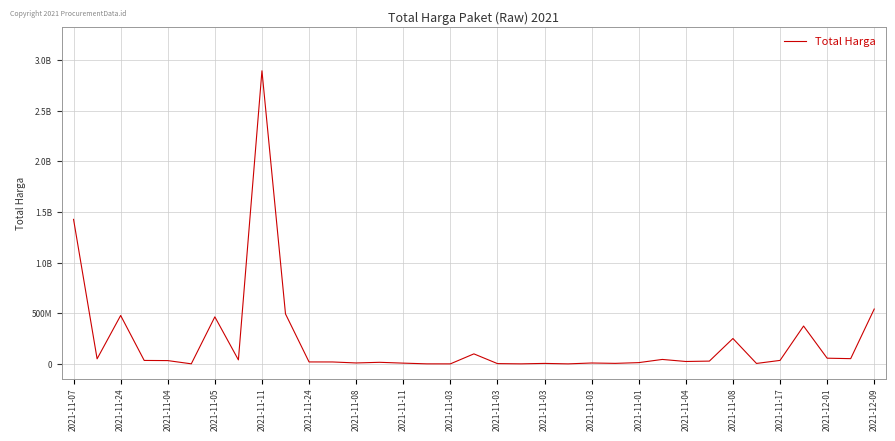

Does the chart have visible grid lines?

Yes